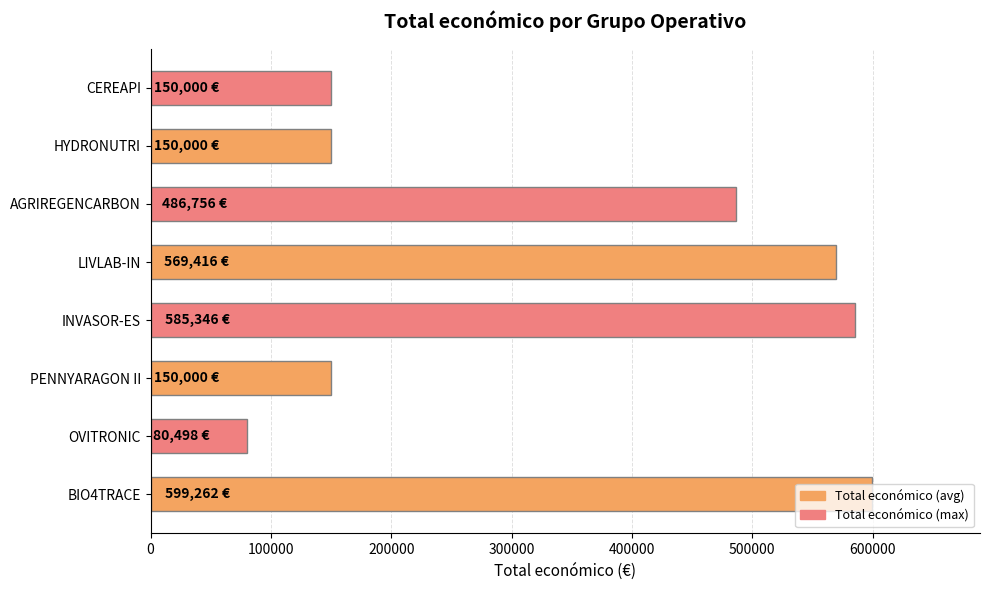

How many distinct data groups are displayed?

1